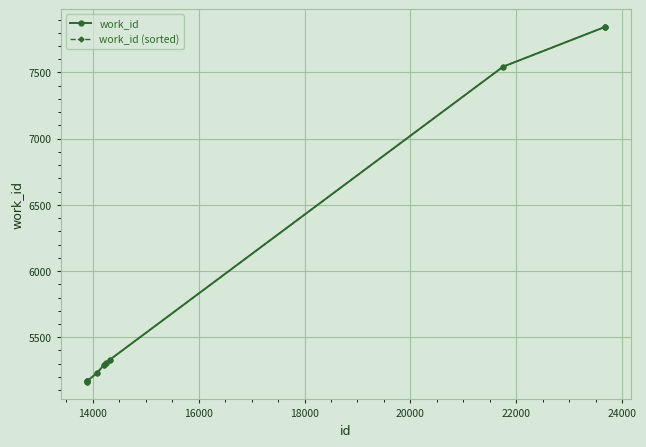

What is the maximum value shown in the chart?

7844